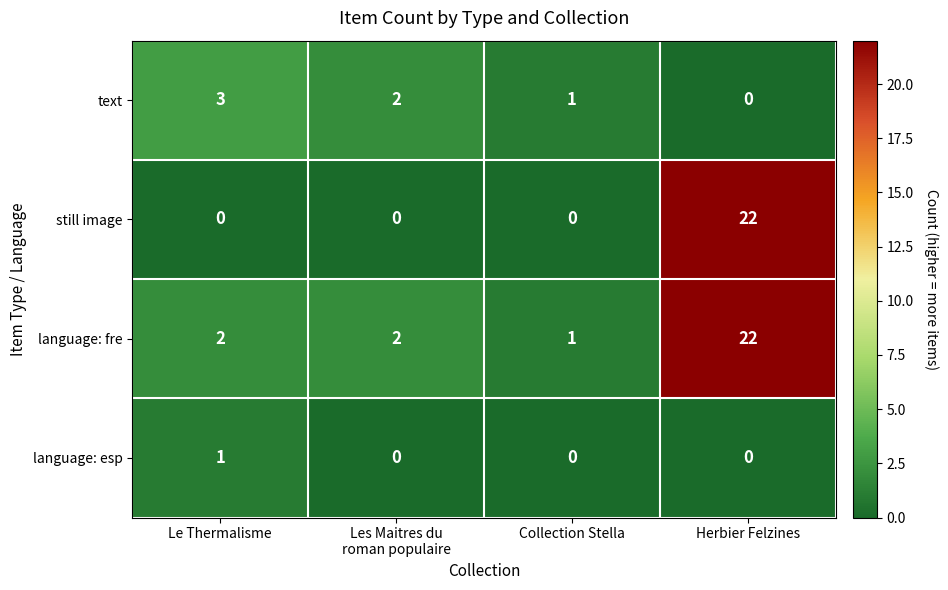

What is the average value of the language: fre series?

7